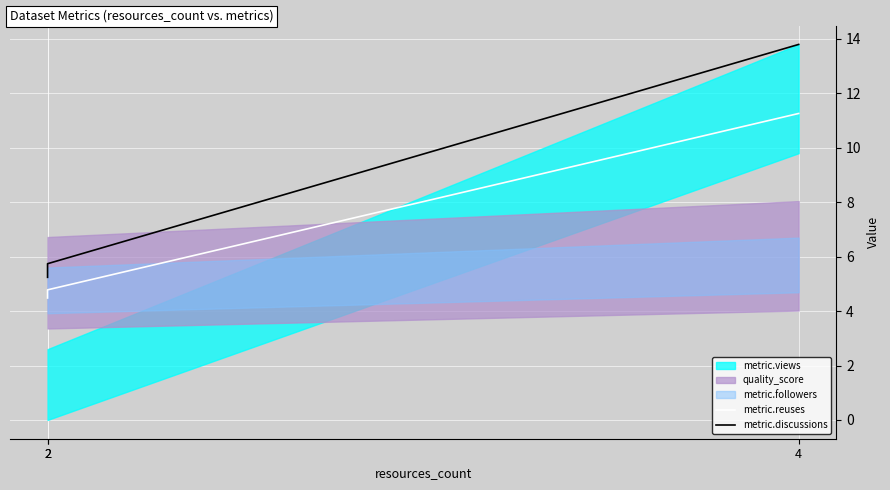

Which series has the largest total across all categories?

metric.discussions